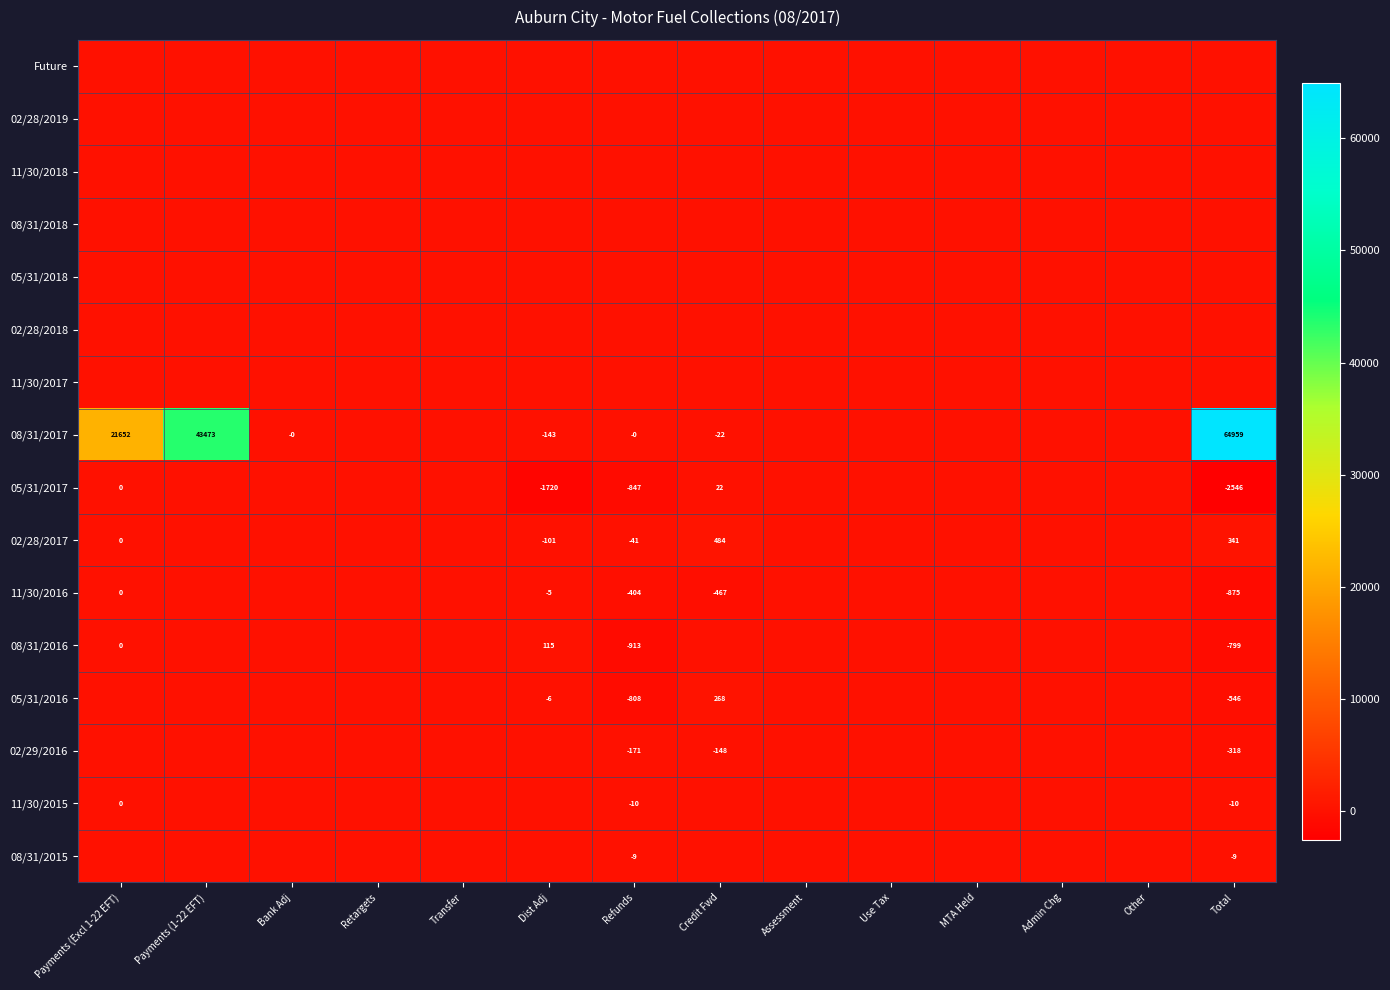

Count the number of data series in this chart.

16